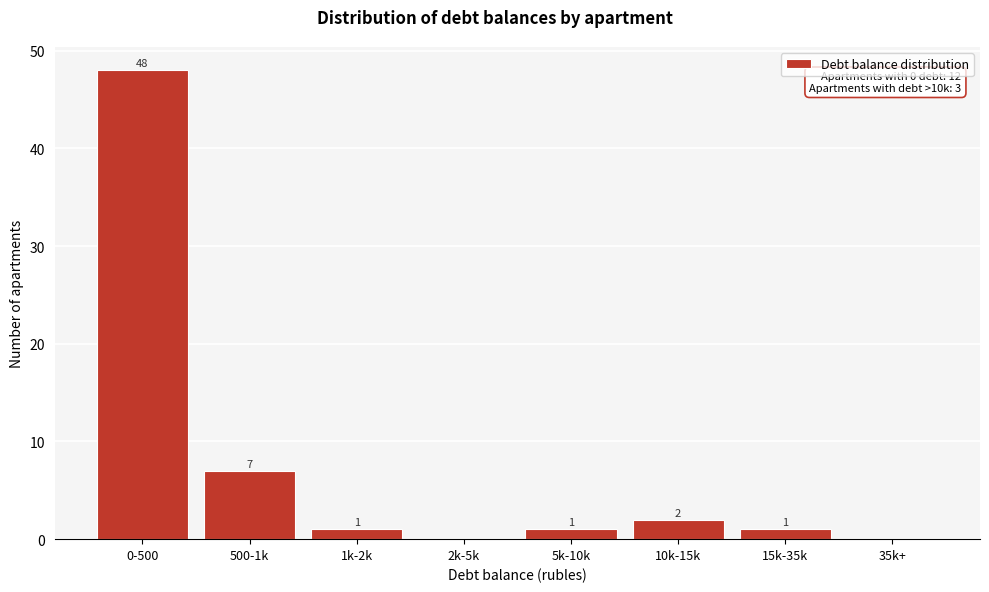

Reading left to right, list all the values displayed in this chart.

0-500=48	500-1k=7	1k-2k=1	2k-5k=0	5k-10k=1	10k-15k=2	15k-35k=1	35k+=0